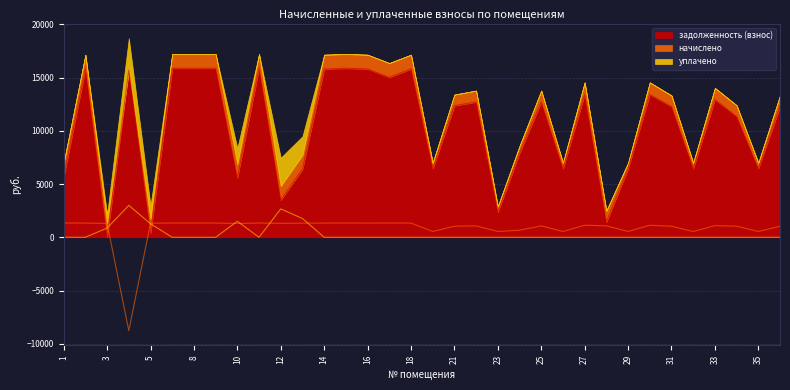

What is the highest value of the задолженность (взнос) series?

15878.4